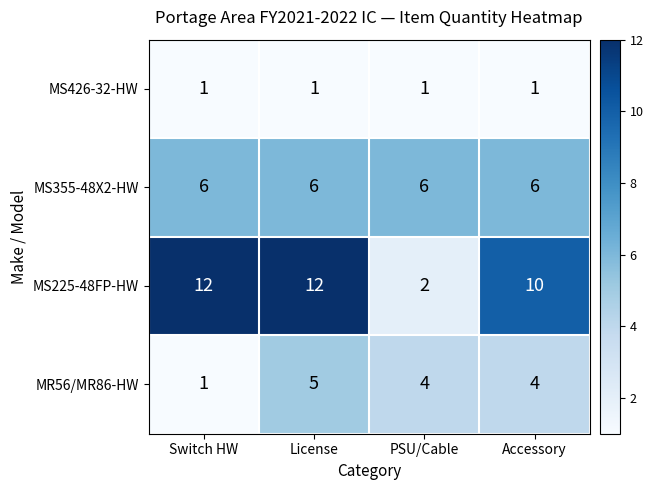

What is the difference between the highest and lowest values at PSU/Cable?

5